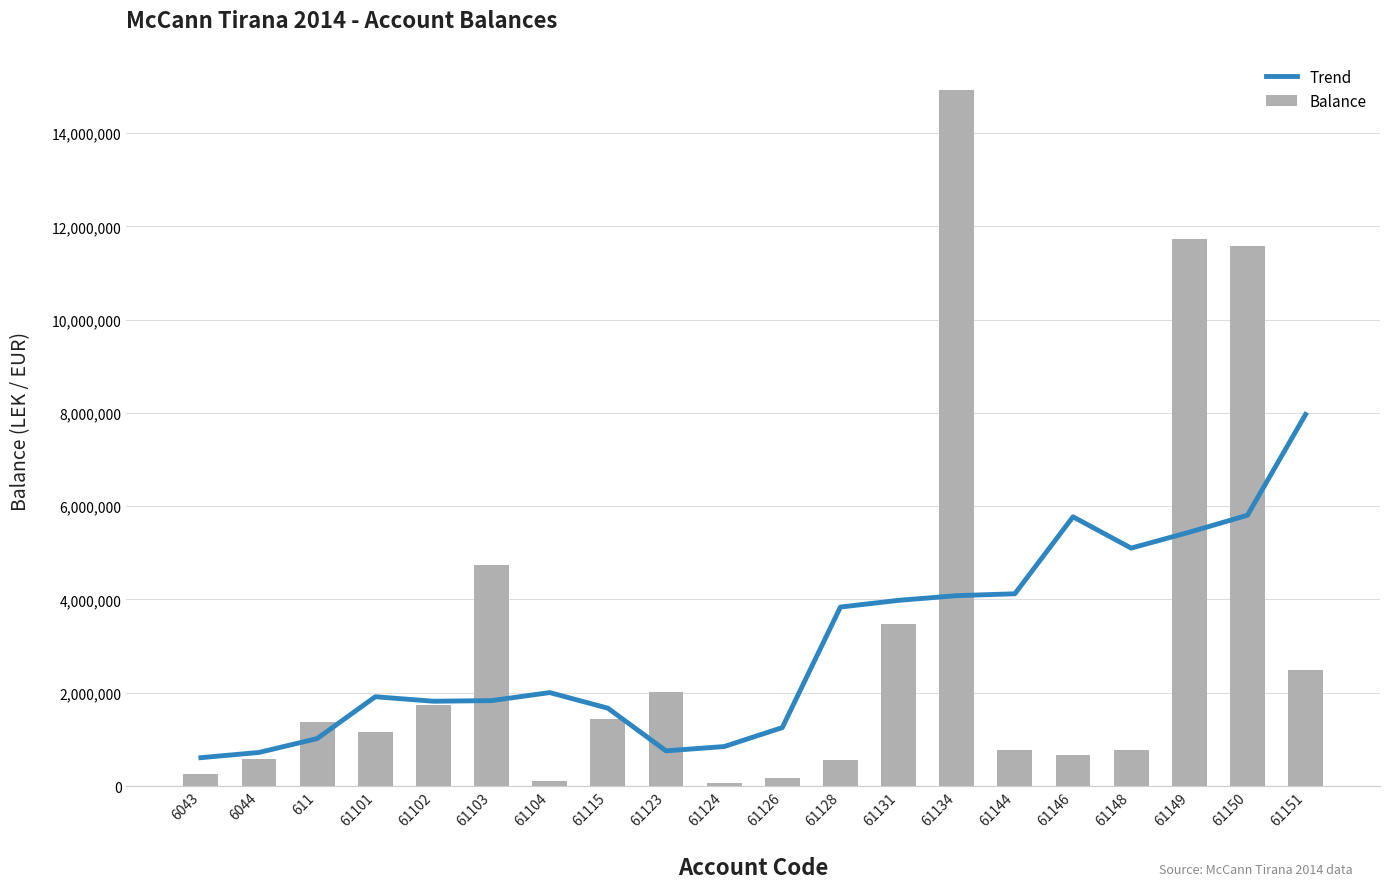

What is the label of the 16th bar from the right?

61102